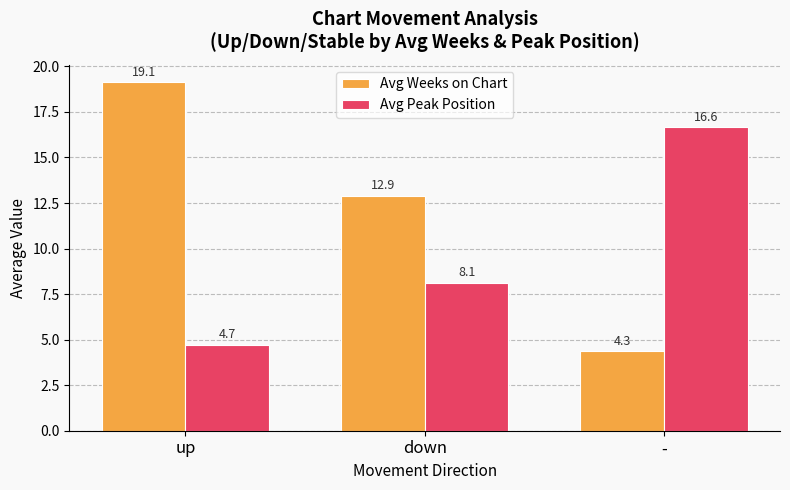

What is the difference between the Avg Weeks on Chart values at - and up?

14.8